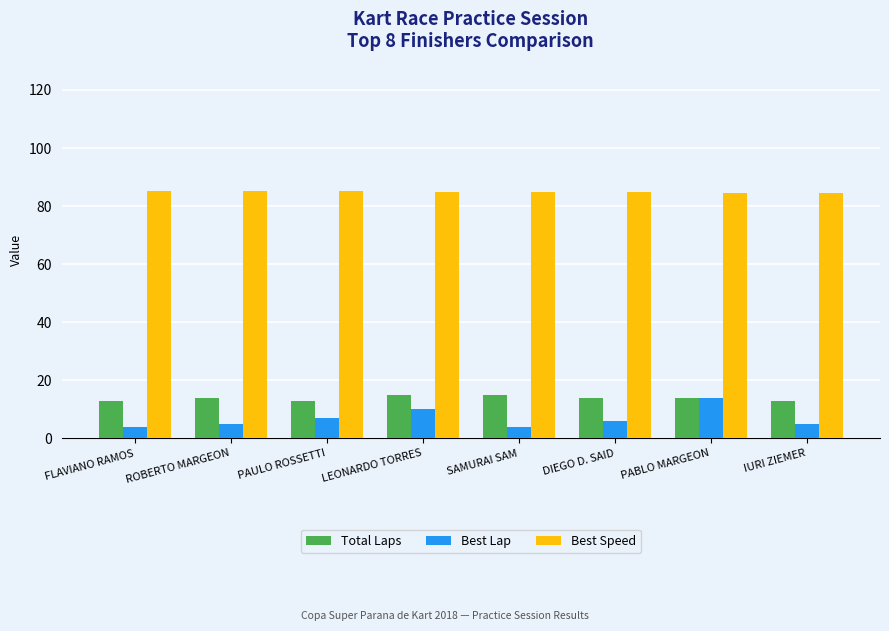

What is the approximate value of Best Lap at FLAVIANO RAMOS?

4.0